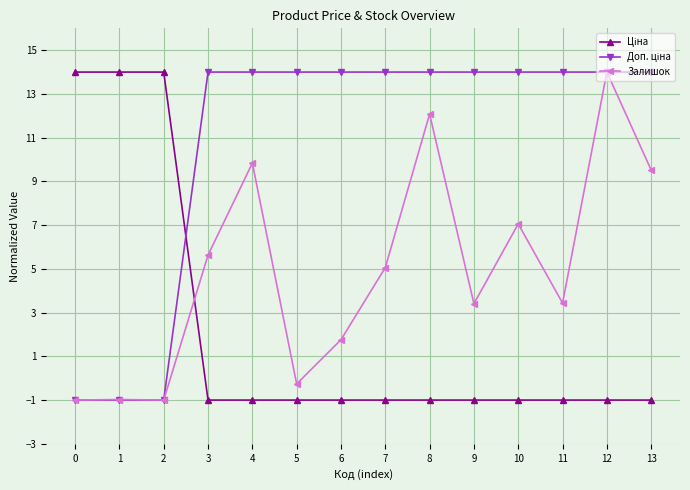

True or false: Залишок has more than 0 interior local peaks.

True